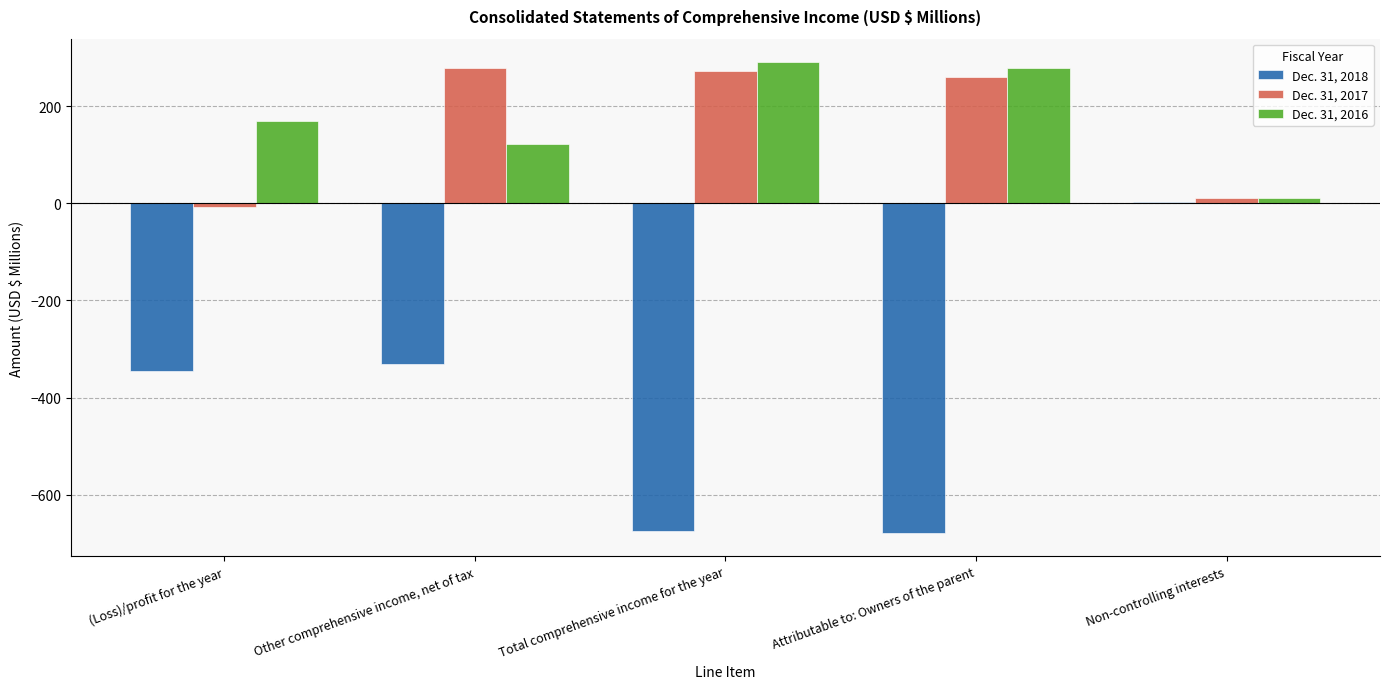

True or false: Dec. 31, 2016 has a value of 490.8 at Total comprehensive income for the year.

False